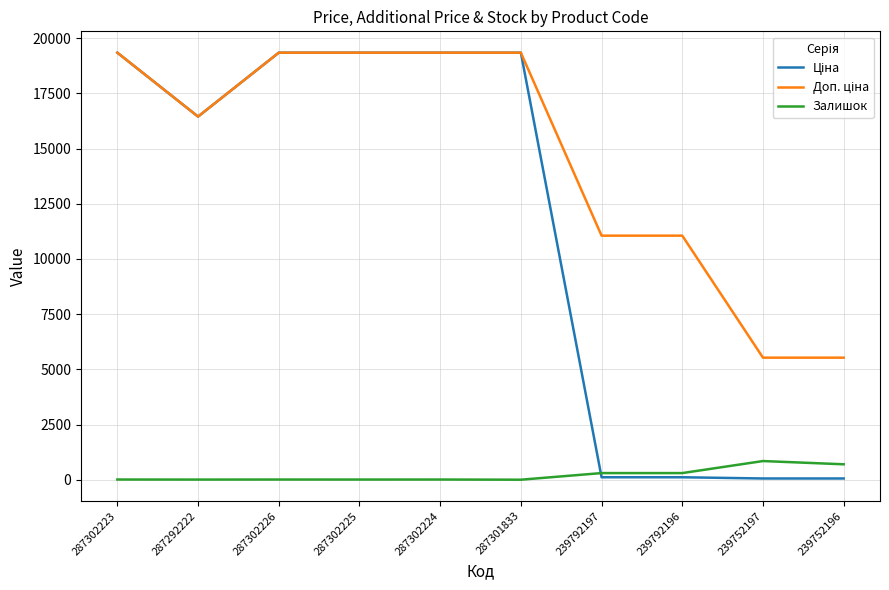

What position from the left is 287302223?

1